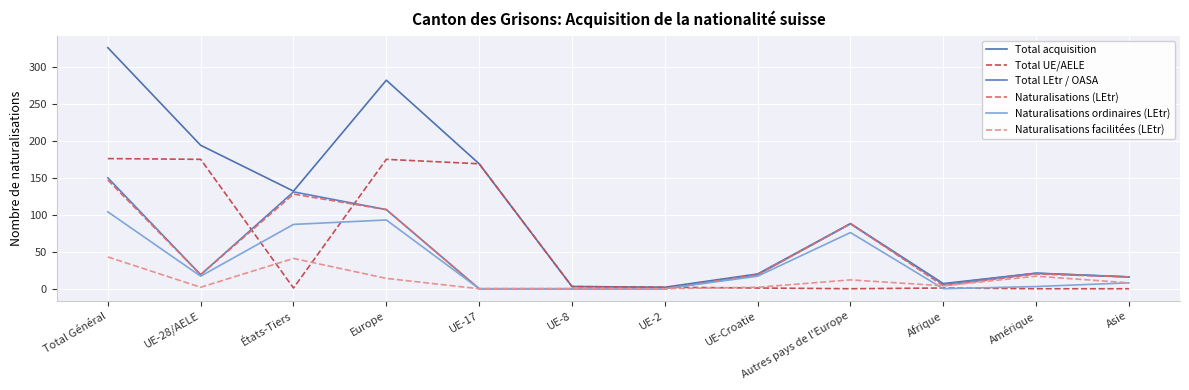

Reading right to left, transcribe all the data shown in this chart.

Total acquisition: Asie=16	Amérique=21	Afrique=7	Autres pays de l'Europe=88	UE-Croatie=20	UE-2=2	UE-8=3	UE-17=169	Europe=282	États-Tiers=132	UE-28/AELE=194	Total Général=326
Total UE/AELE: Asie=0	Amérique=0	Afrique=1	Autres pays de l'Europe=0	UE-Croatie=1	UE-2=2	UE-8=3	UE-17=169	Europe=175	États-Tiers=1	UE-28/AELE=175	Total Général=176
Total LEtr / OASA: Asie=16	Amérique=21	Afrique=6	Autres pays de l'Europe=88	UE-Croatie=19	UE-2=0	UE-8=0	UE-17=0	Europe=107	États-Tiers=131	UE-28/AELE=19	Total Général=150
Naturalisations (LEtr): Asie=16	Amérique=20	Afrique=4	Autres pays de l'Europe=88	UE-Croatie=19	UE-2=0	UE-8=0	UE-17=0	Europe=107	États-Tiers=128	UE-28/AELE=19	Total Général=147
Naturalisations ordinaires (LEtr): Asie=8	Amérique=3	Afrique=0	Autres pays de l'Europe=76	UE-Croatie=17	UE-2=0	UE-8=0	UE-17=0	Europe=93	États-Tiers=87	UE-28/AELE=17	Total Général=104
Naturalisations facilitées (LEtr): Asie=8	Amérique=17	Afrique=4	Autres pays de l'Europe=12	UE-Croatie=2	UE-2=0	UE-8=0	UE-17=0	Europe=14	États-Tiers=41	UE-28/AELE=2	Total Général=43